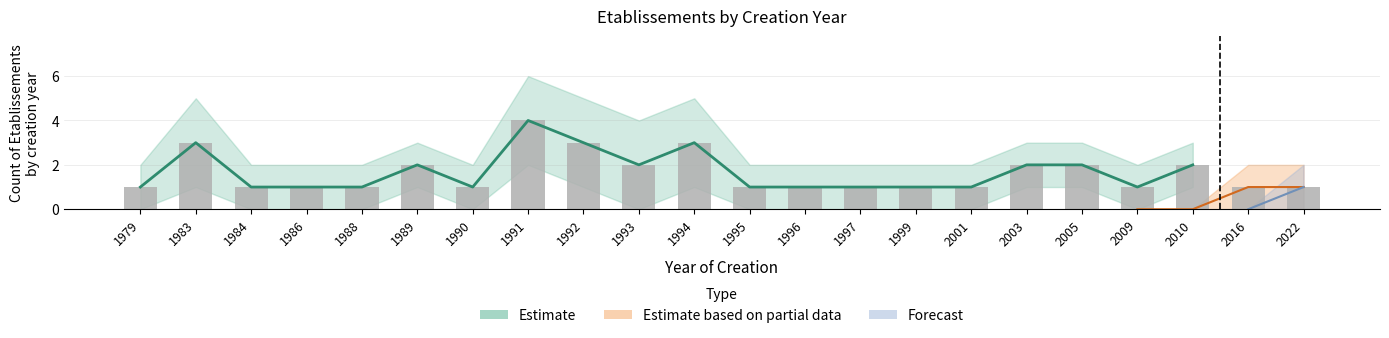

Rank the categories by value from lowest to highest.

1979, 1984, 1986, 1988, 1990, 1995, 1996, 1997, 1999, 2001, 2009, 2016, 2022, 1989, 1993, 2003, 2005, 2010, 1983, 1992, 1994, 1991